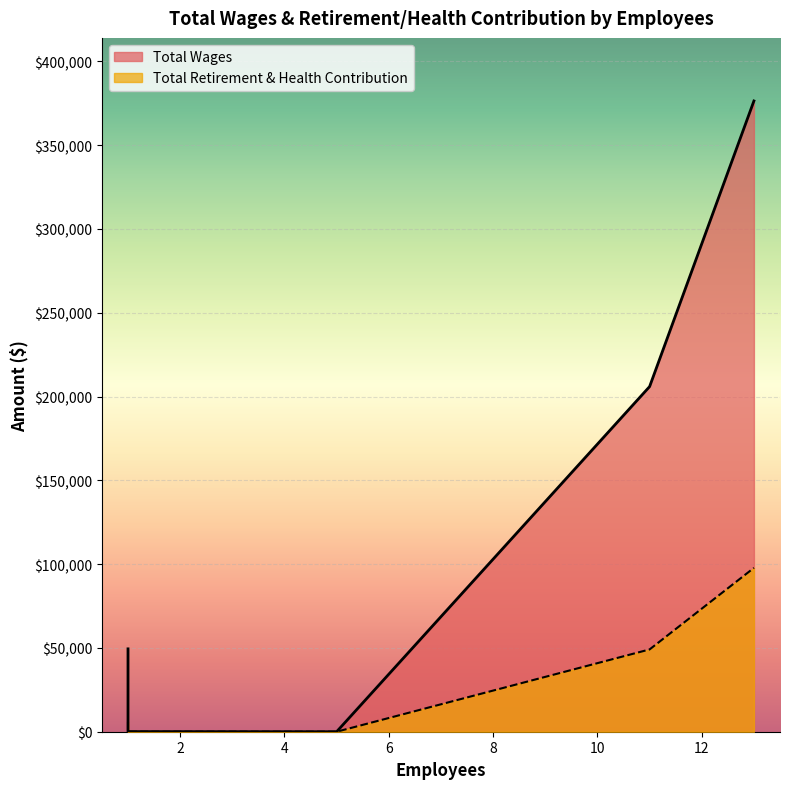

What is the difference between the maximum and minimum values in the Total Retirement & Health Contribution series?

97771